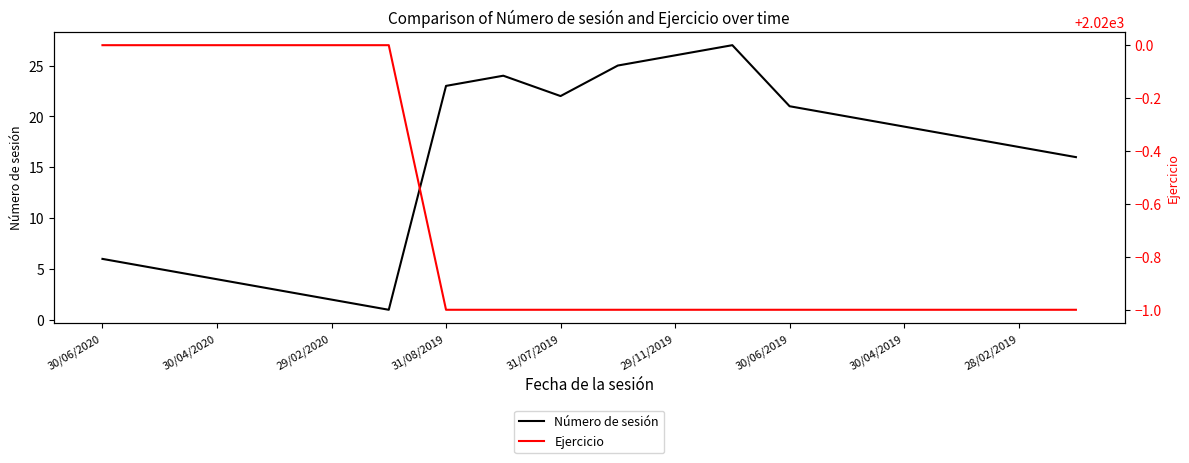

The Número de sesión series shows 6 at 30/06/2020. True or false?

True